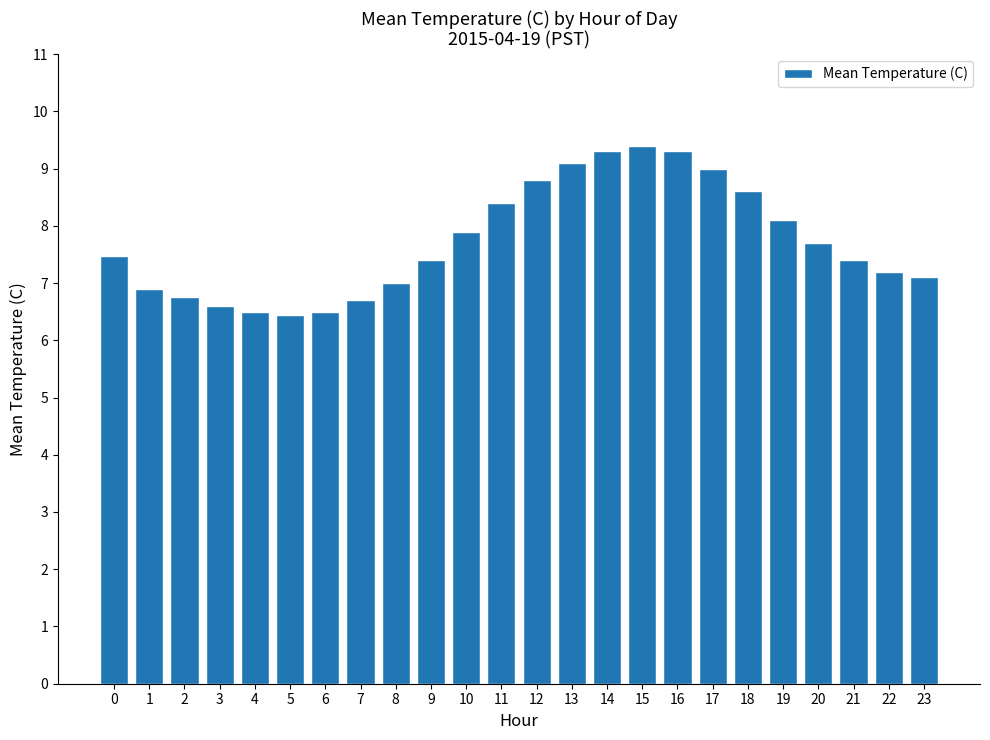

Between 1 and 11, which is larger?

11